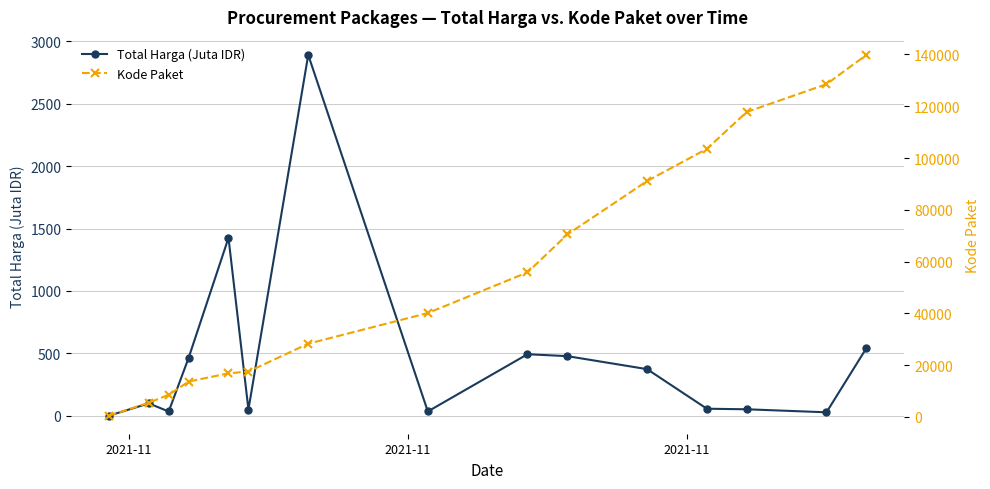

True or false: Total Harga (Juta IDR) has more than 1 interior local peaks.

True